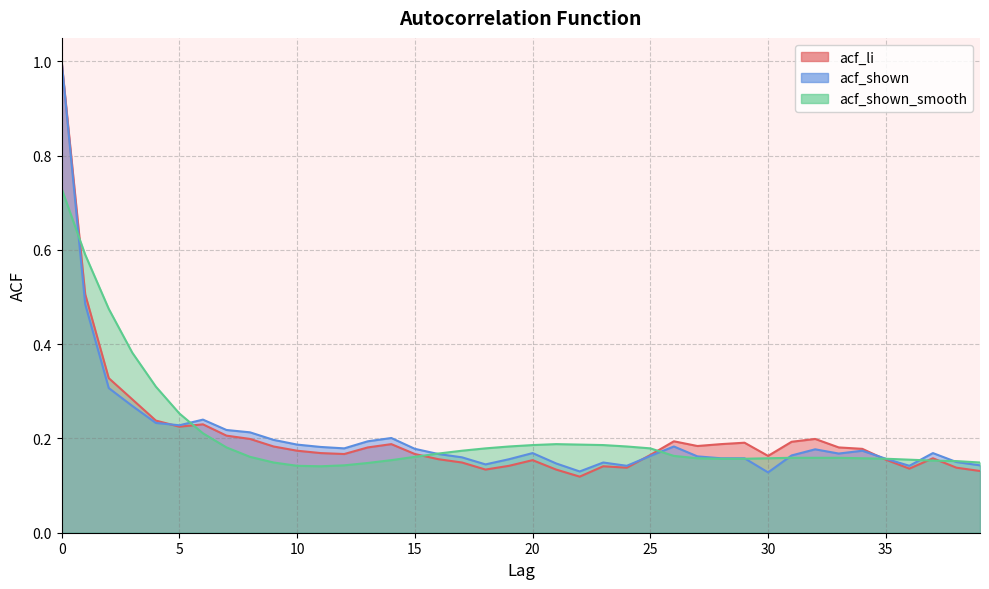

What is the total value across all series at 19?

0.5